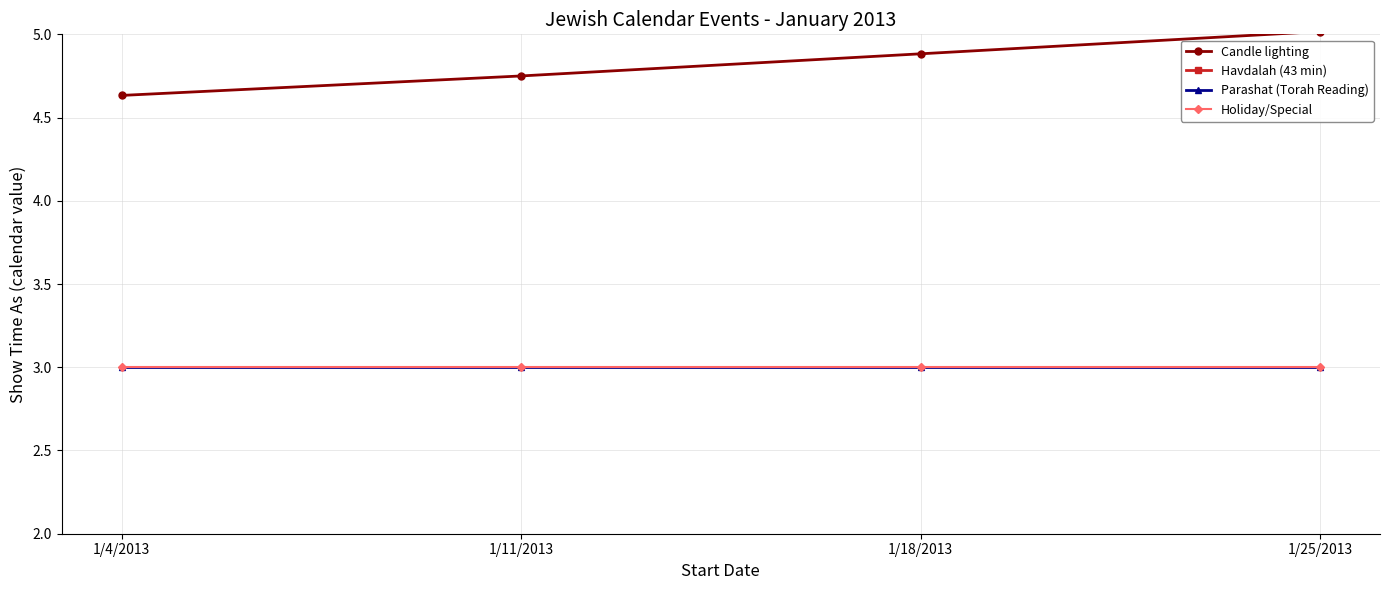

At which category is the sum across all series the highest?

1/25/2013